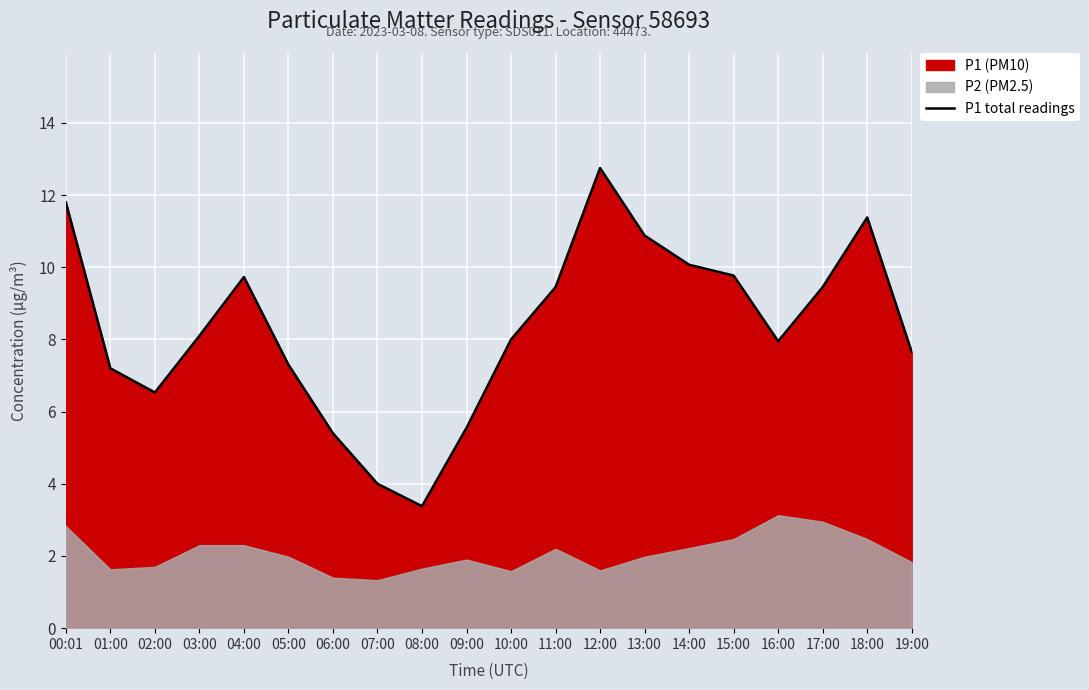

Is it true that the value at 14:00 is 15.7?

False